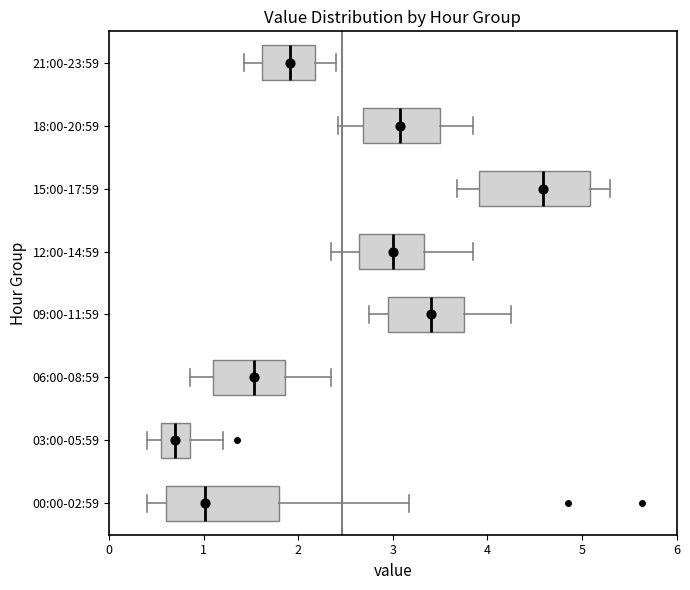

Which box has the furthest to the right median line?

15:00-17:59